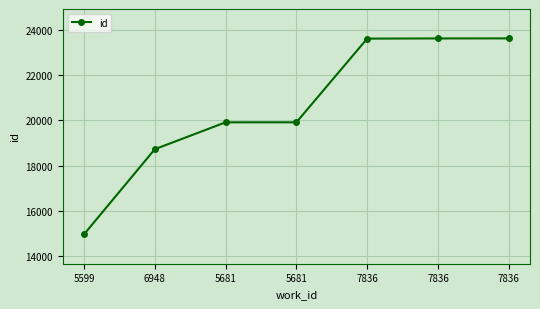

Count the number of data series in this chart.

1